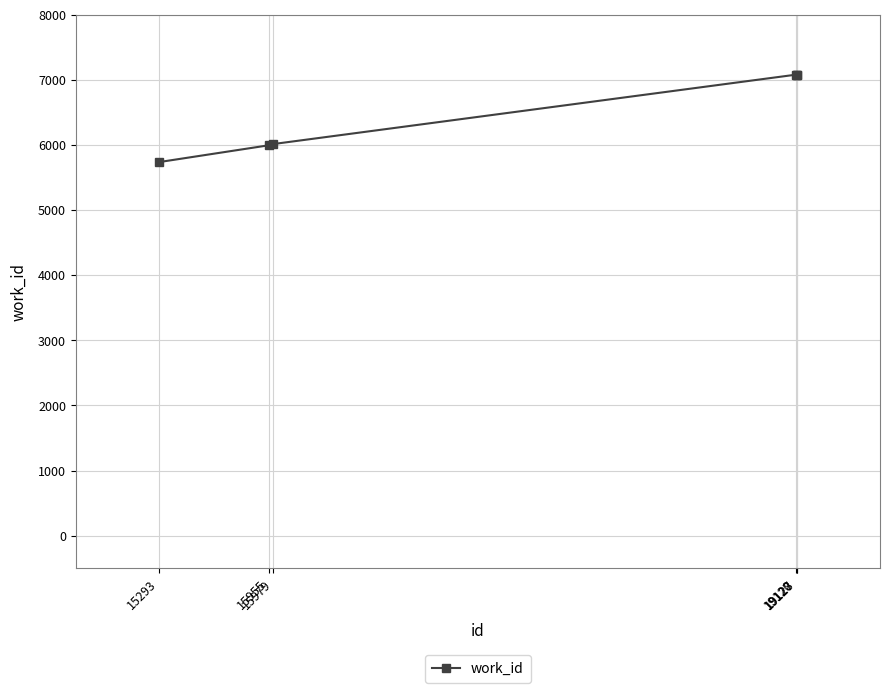

Is it true that the value at 15293 is 5738?

True